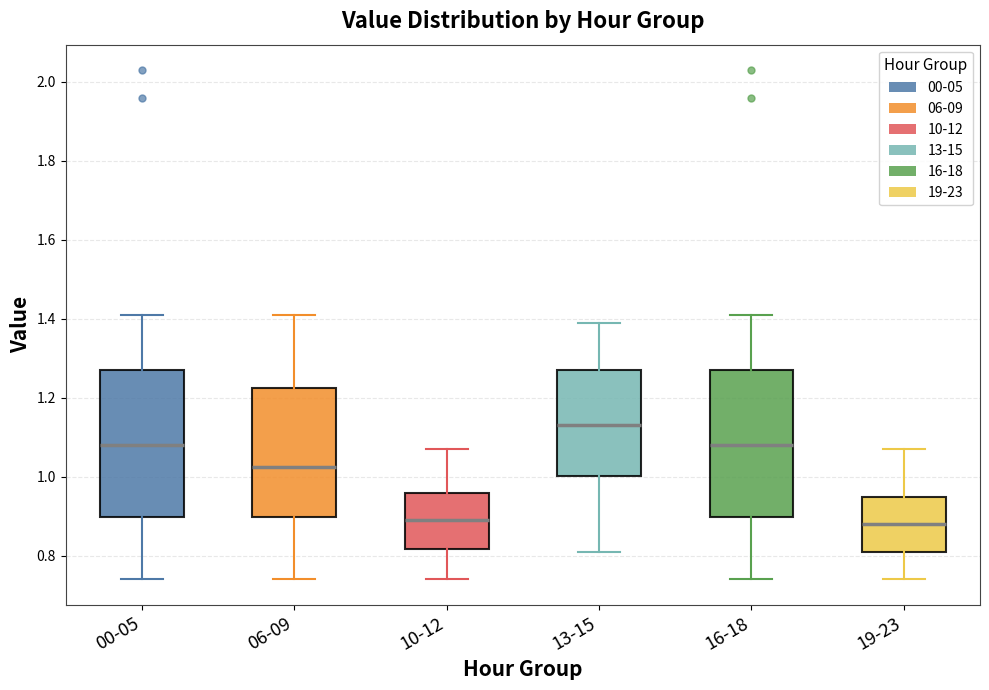

Reading left to right, read every box against the y-axis: the position of its median line, the range the box covers, and the ends of its whiskers. The values are not printed on the chart, so give them approximately, as read against the axis.

00-05: median 1.08, box 0.90 to 1.28, whiskers 0.74 to 1.42
06-09: median 1.02, box 0.90 to 1.22, whiskers 0.74 to 1.42
10-12: median 0.90, box 0.82 to 0.96, whiskers 0.74 to 1.08
13-15: median 1.14, box 1.00 to 1.28, whiskers 0.82 to 1.40
16-18: median 1.08, box 0.90 to 1.28, whiskers 0.74 to 1.42
19-23: median 0.88, box 0.82 to 0.96, whiskers 0.74 to 1.08